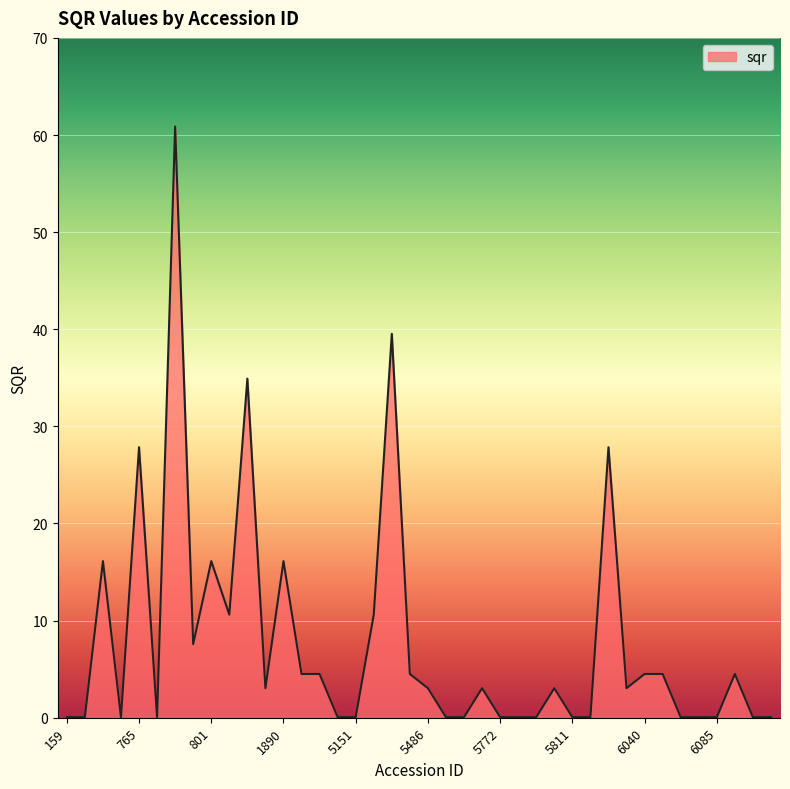

How many series are shown in this chart?

1